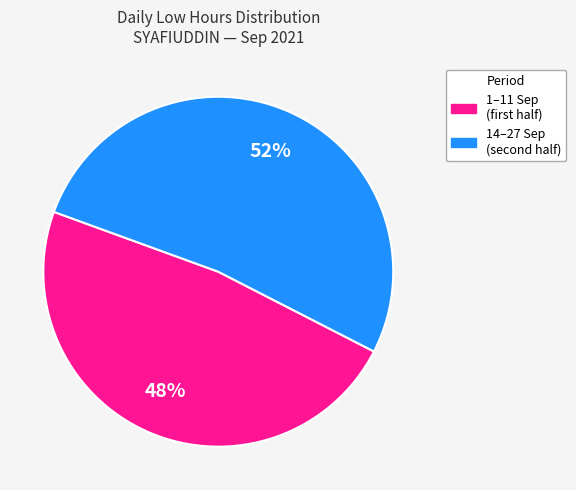

Does any single category account for the majority?

Yes